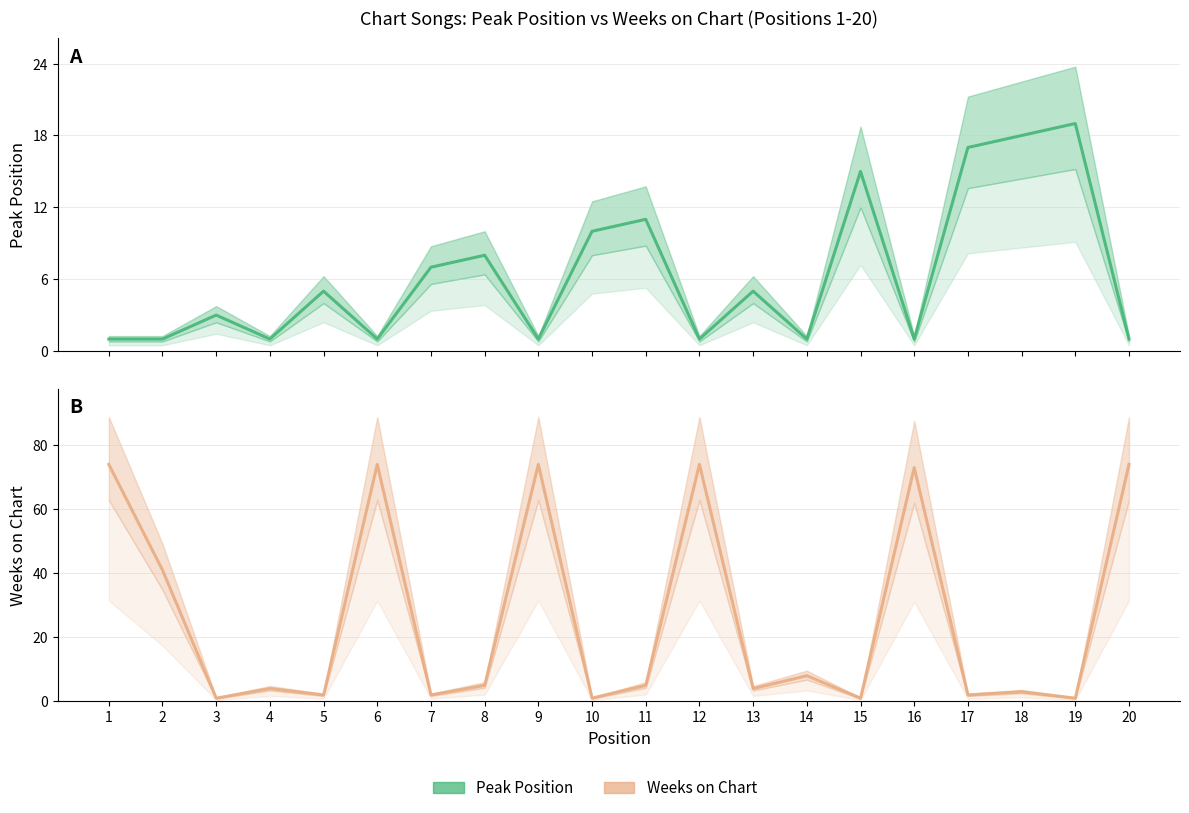

At which category does Weeks on Chart reach its first local peak?

4